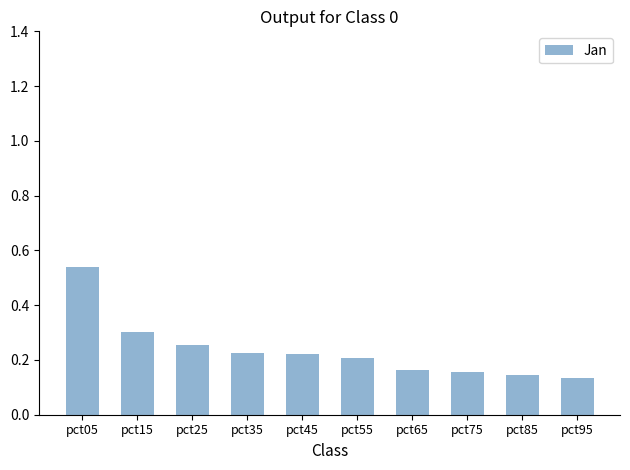

Does the chart contain any negative values?

No